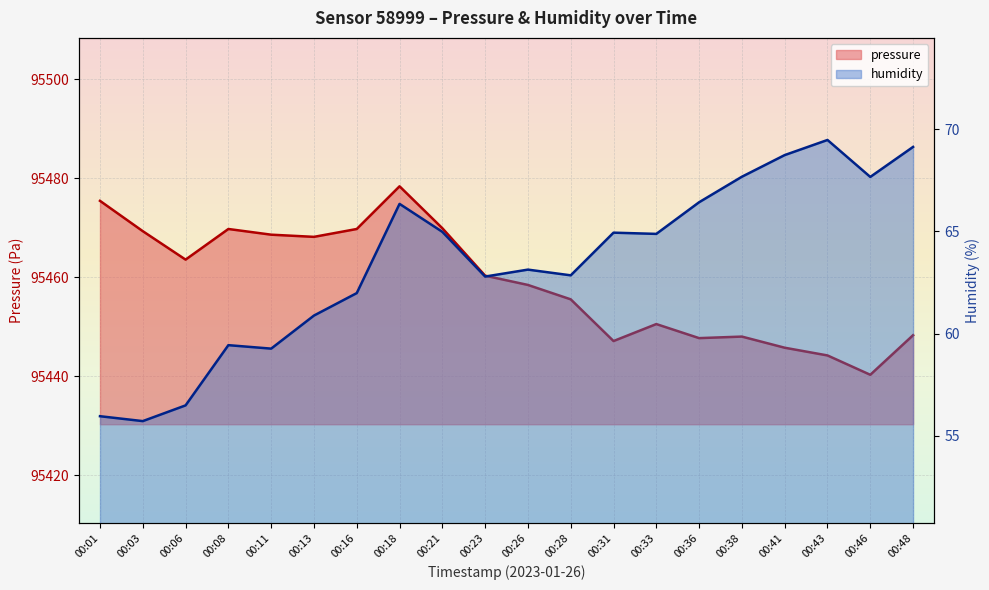

Where does the pressure series first go above 95460?

00:01